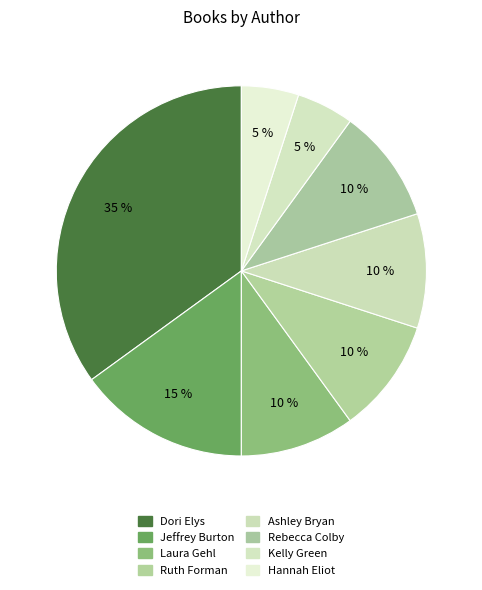

Count the number of slices in the pie.

8